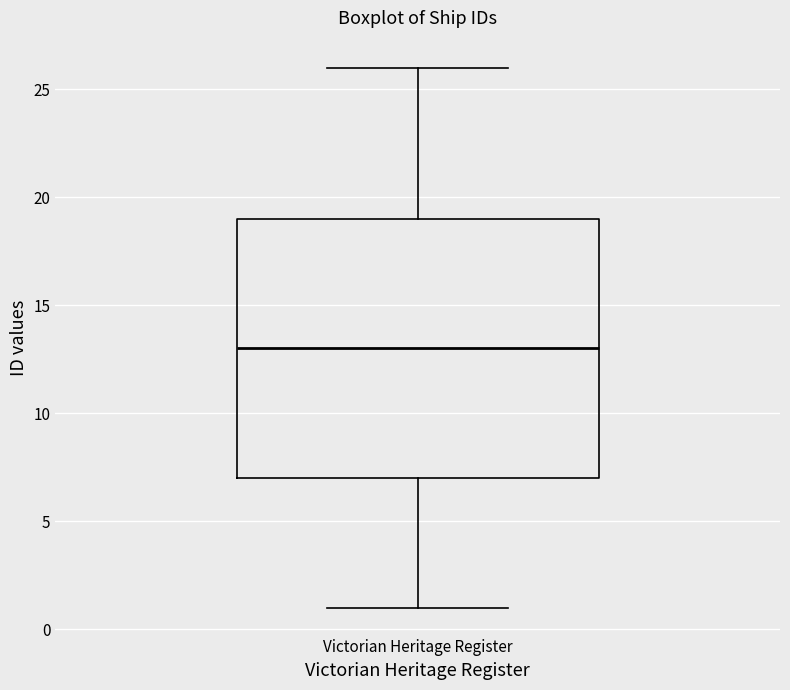

Read this box plot against the y-axis: the position of the median line, the range covered by the box, and the ends of both whiskers. The values are not printed on the chart, so give them approximately, as read against the axis.

median 13, box 7 to 19, whiskers 1 to 26